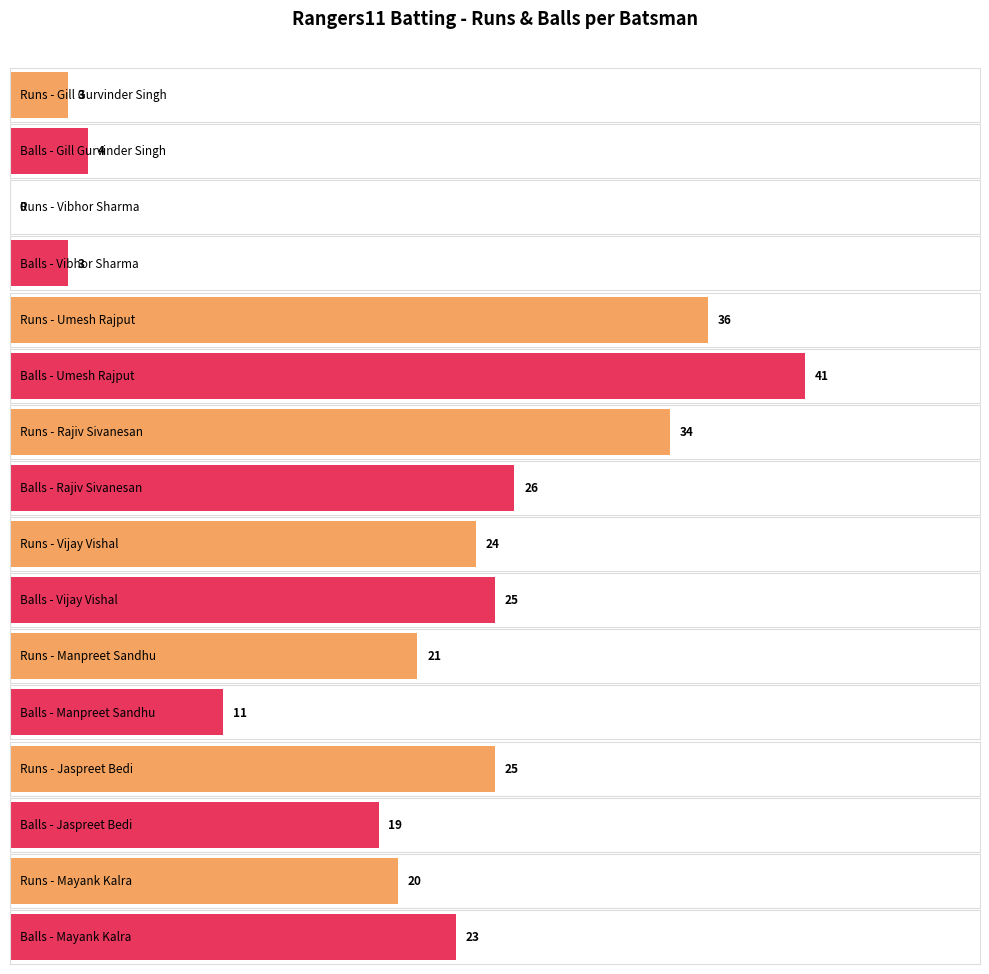

Is the value of Runs at Jaspreet Bedi greater than the value of Balls at Gill Gurvinder Singh?

Yes